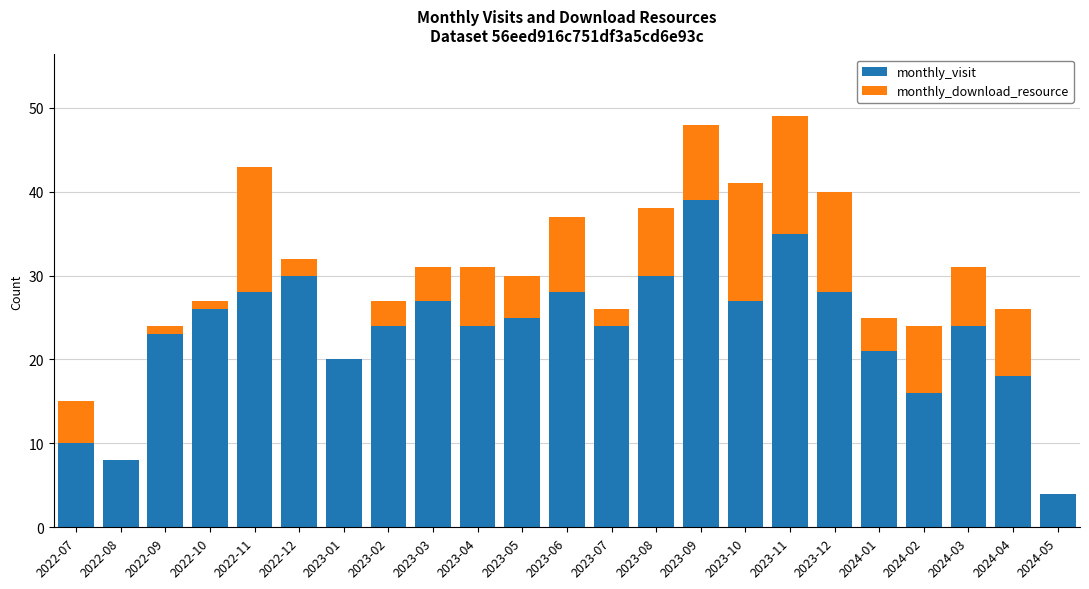

Which category has the highest value in the monthly_visit series?

2023-09